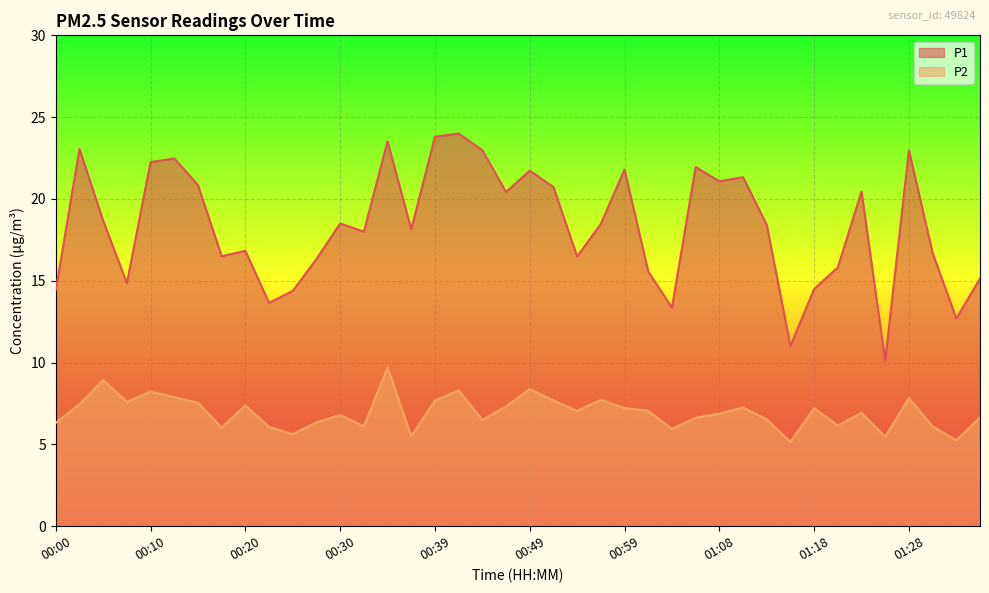

True or false: P1 and P2 cross at least once.

False